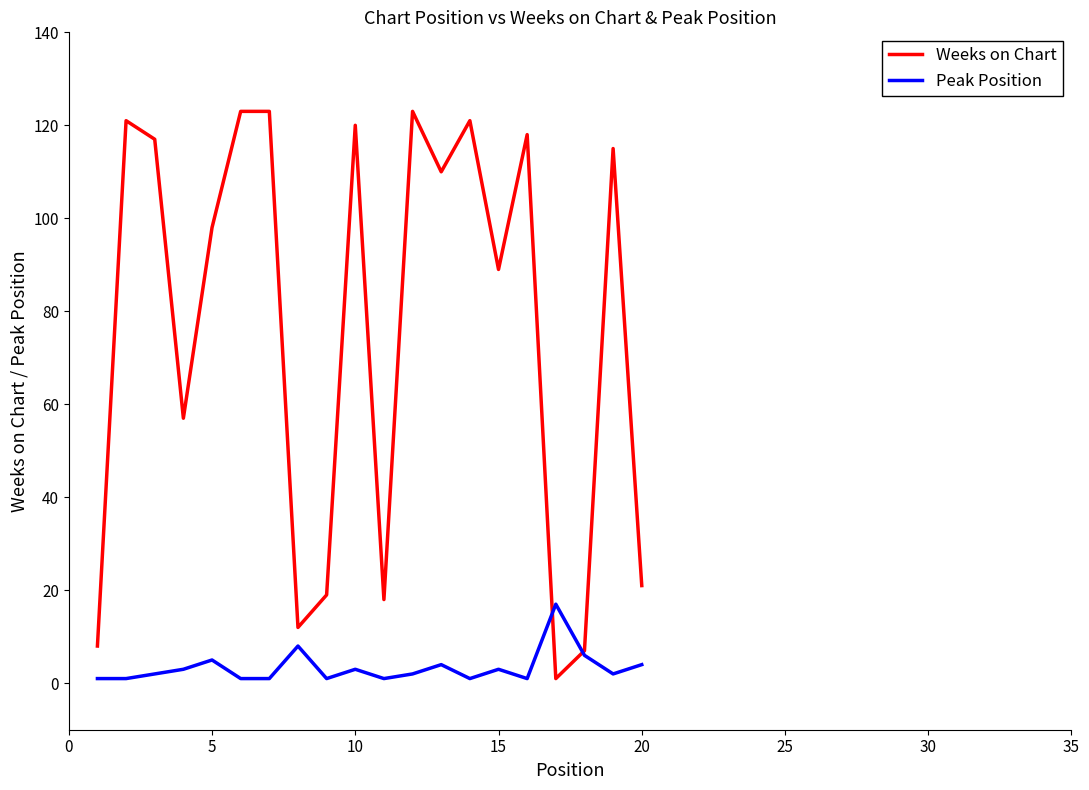

What is the difference between the second highest and second lowest values in the Peak Position series?

7